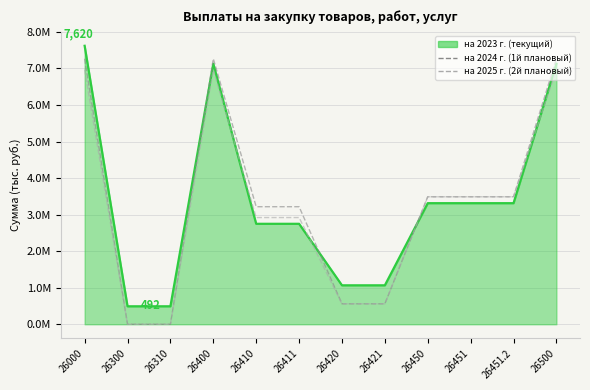

True or false: на 2025 г. (2й плановый) and на 2024 г. (1й плановый) cross at least once.

False